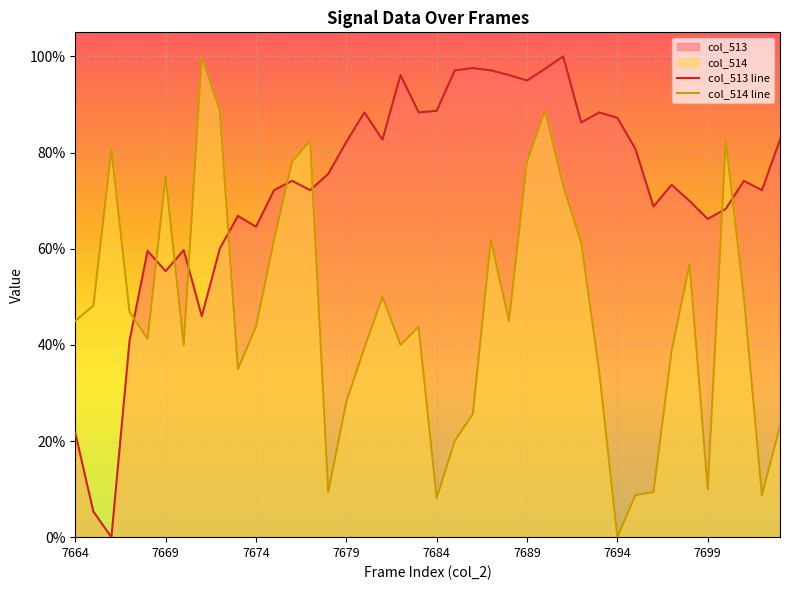

Which series has the largest total across all categories?

col_513 line